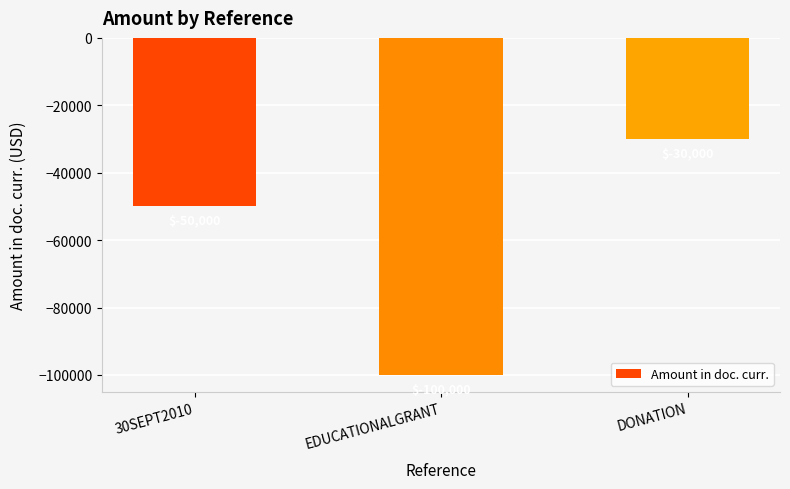

What is the change in value from 30SEPT2010 to DONATION?

+20000